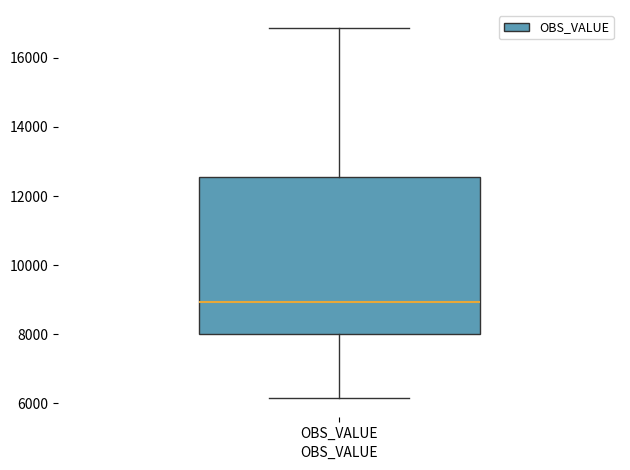

Where does the median line of the box for OBS_VALUE sit on the y-axis? The values are not printed on the chart, so give them approximately, as read against the axis.

9000